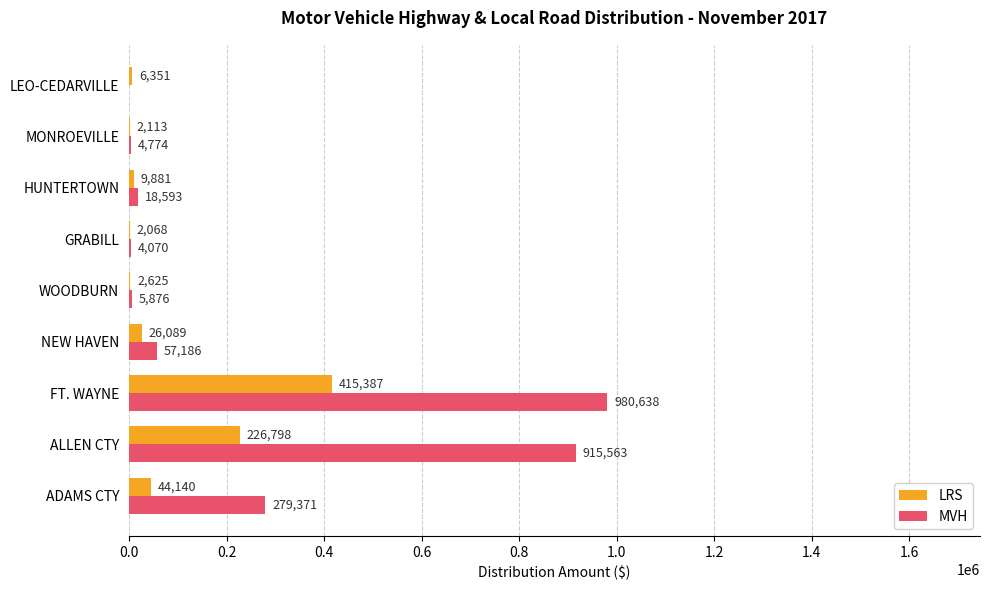

Is it true that LRS equals 415386.7 at FT. WAYNE?

True